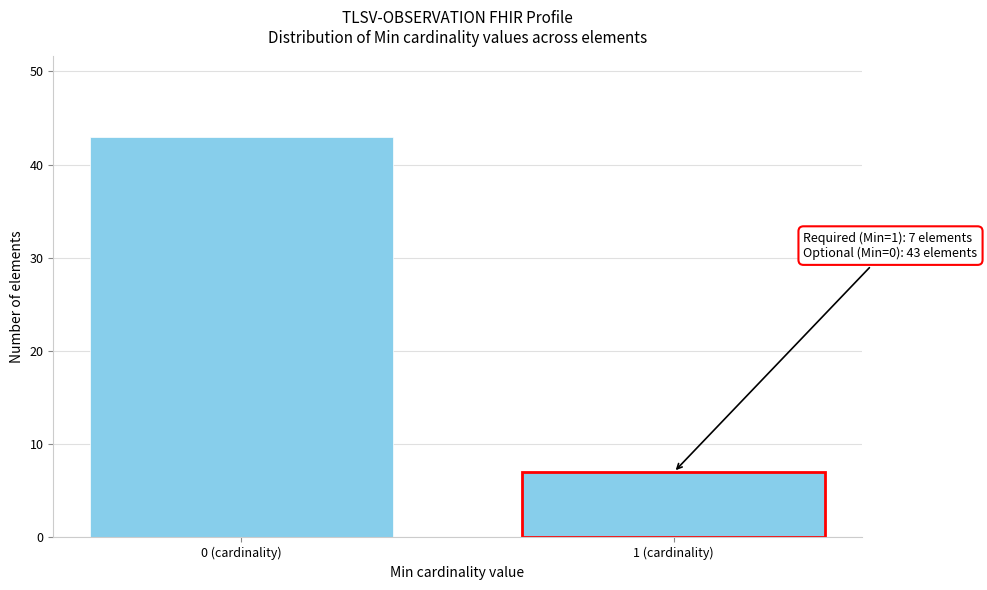

Reading left to right, transcribe all the data shown in this chart.

43	7